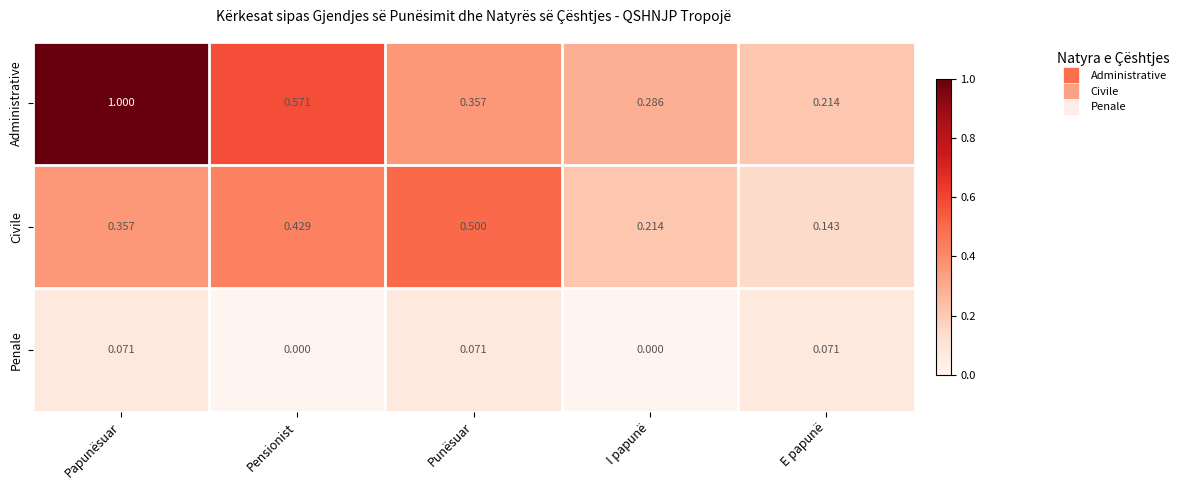

Rank the series at Papunësuar from lowest to highest value.

Penale, Civile, Administrative